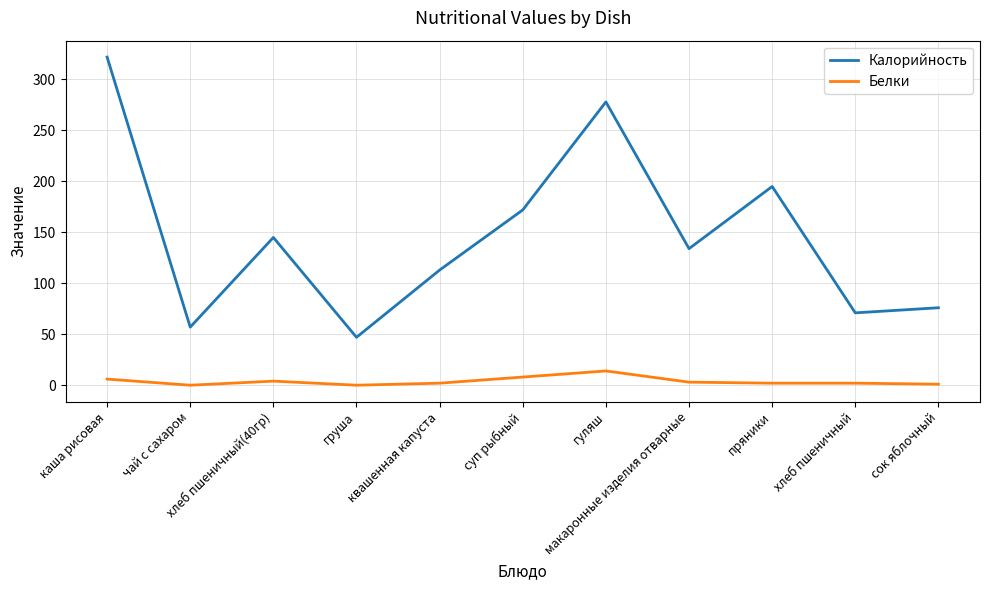

The Калорийность series shows 146 at каша рисовая. True or false?

False